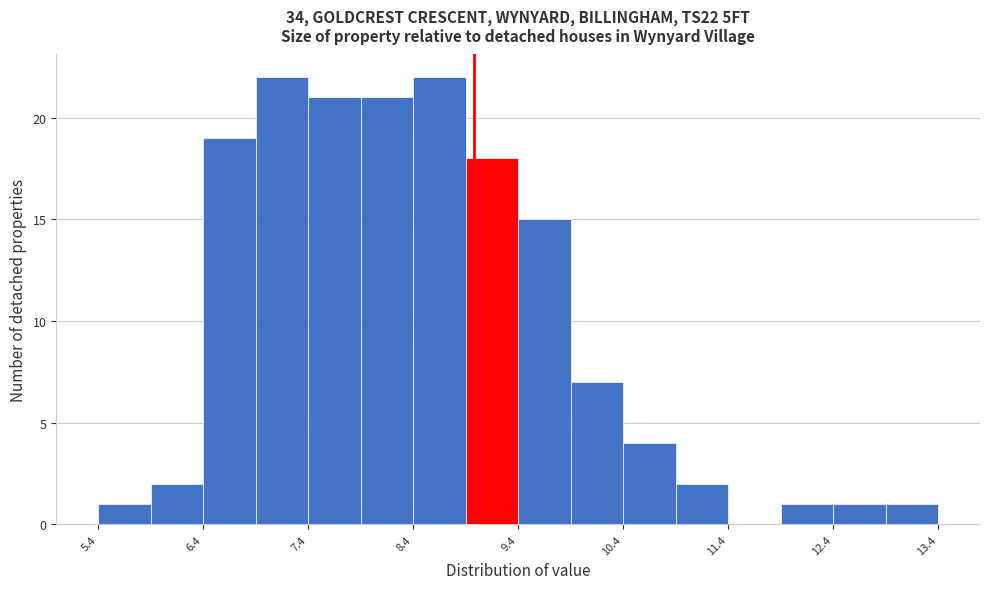

Reading left to right, list every bar in this chart as the range it spans on the x-axis followed by its height. Neither the bar edges nor the heights are printed on the chart, so give them approximately, as read against the axes.

5.42 to 5.92: 1
5.92 to 6.42: 2
6.42 to 6.92: 19
6.92 to 7.42: 22
7.42 to 7.92: 21
7.92 to 8.42: 21
8.42 to 8.92: 22
8.92 to 9.42: 18
9.42 to 9.92: 15
9.92 to 10.42: 7
10.42 to 10.92: 4
10.92 to 11.42: 2
11.42 to 11.92: 0
11.92 to 12.42: 1
12.42 to 12.92: 1
12.92 to 13.42: 1